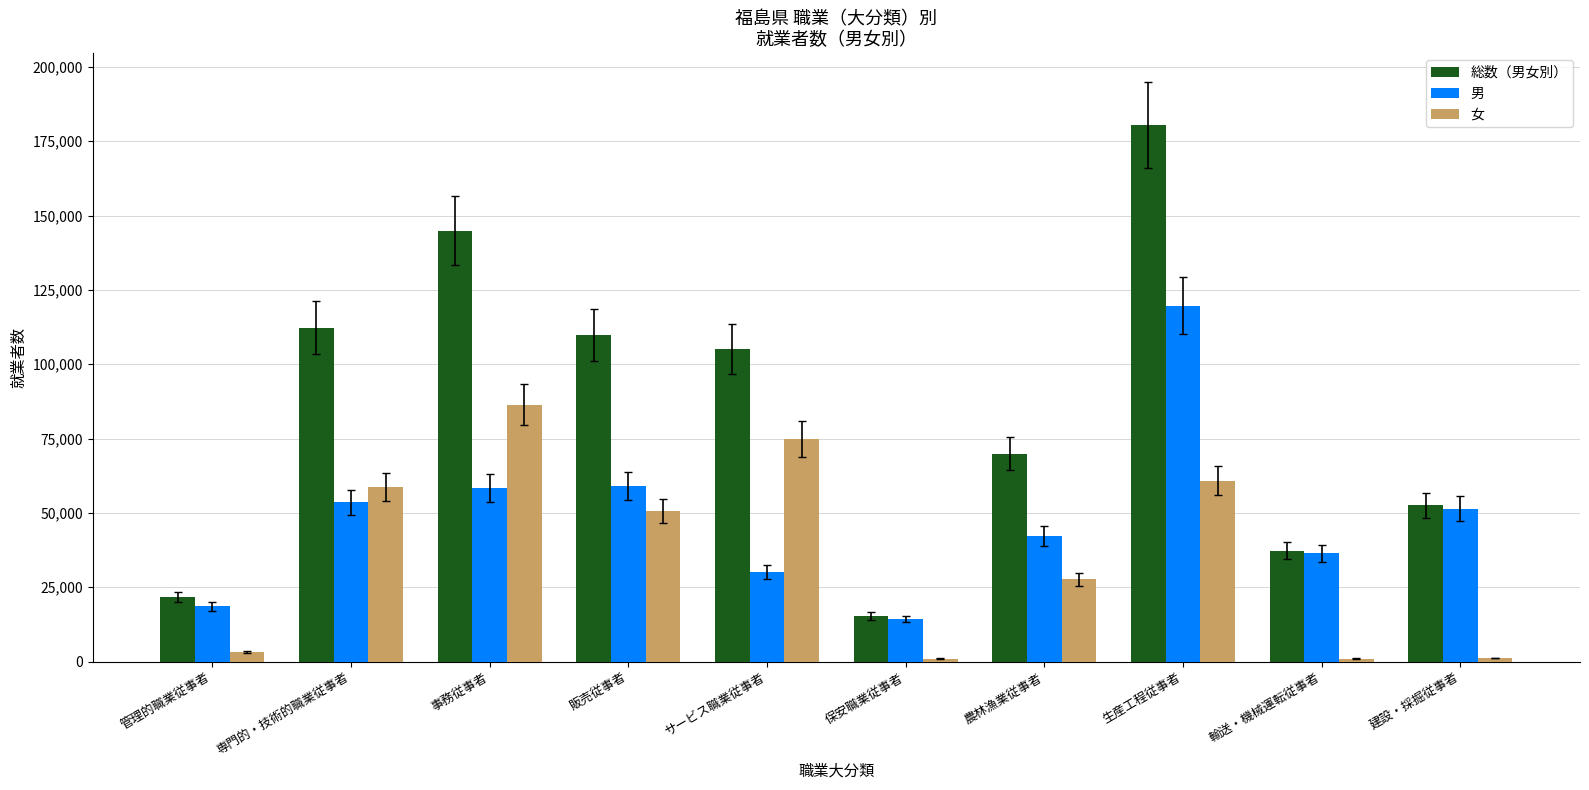

What are all the series names shown in the legend?

総数（男女別）, 男, 女